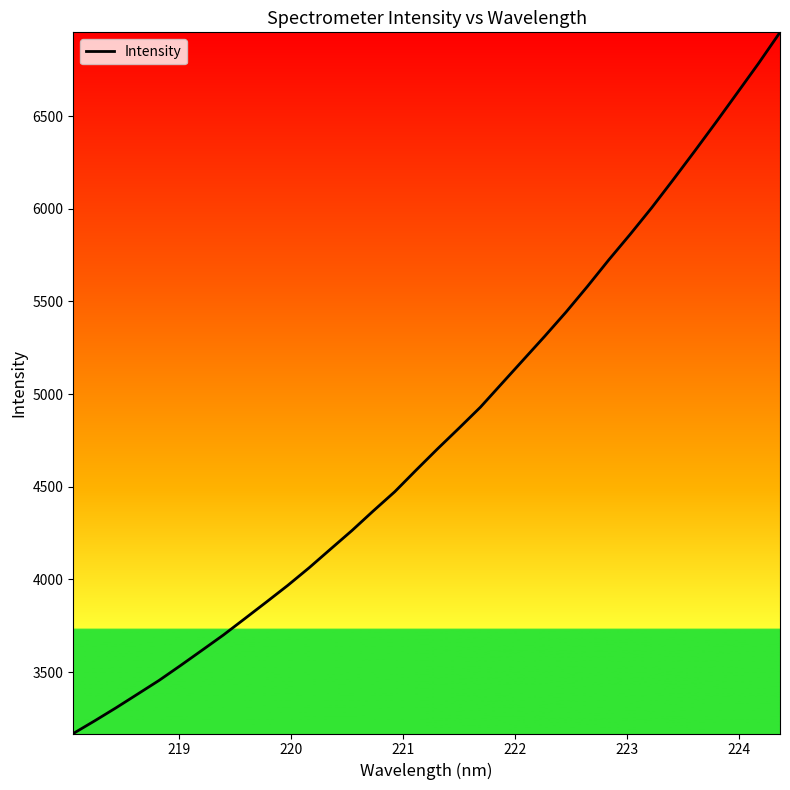

What is the greatest value displayed?

6952.8